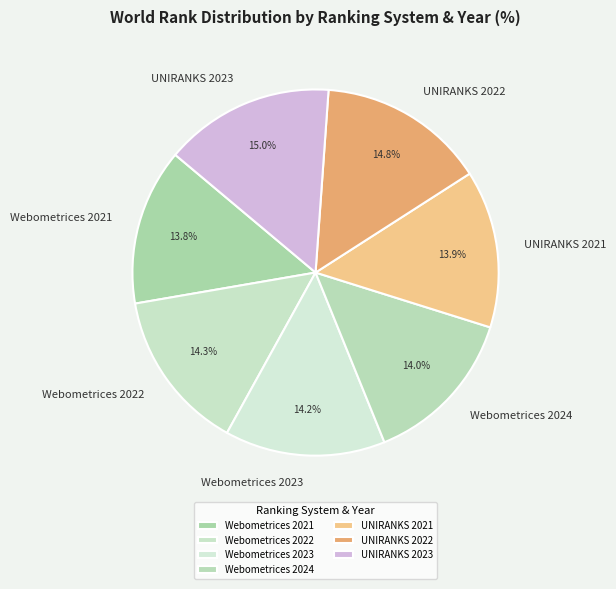

How many slices are in this pie chart?

7